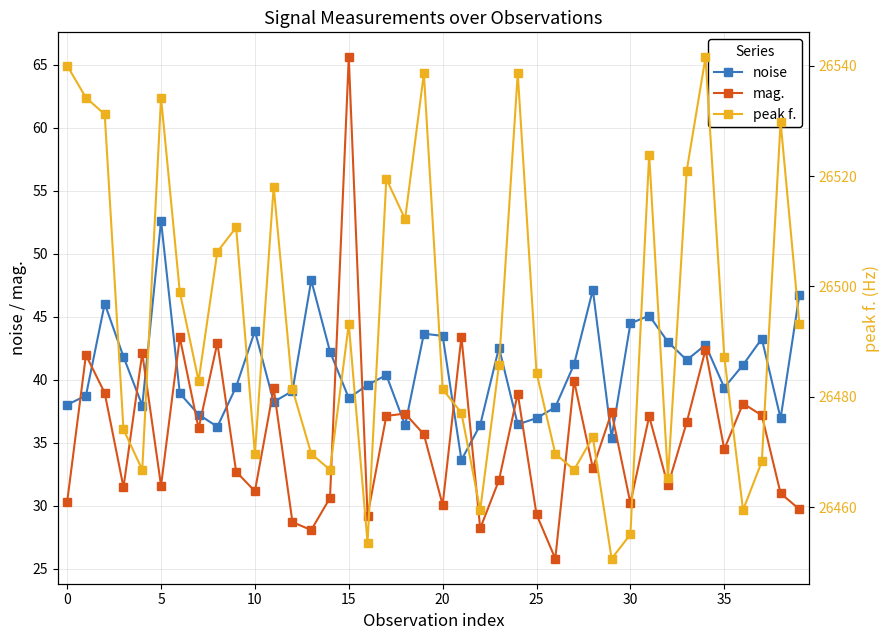

Reading right to left, transcribe all the data shown in this chart.

noise: 46.7	36.9	43.3	41.2	39.4	42.8	41.6	43.0	45.1	44.5	35.4	47.1	41.2	37.8	37.0	36.5	42.5	36.4	33.6	43.5	43.7	36.4	40.4	39.6	38.5	42.2	47.9	39.1	38.2	43.9	39.4	36.3	37.2	38.9	52.6	38.0	41.8	46.0	38.7	38.0
mag.: 29.7	31.0	37.2	38.1	34.5	42.4	36.6	31.6	37.1	30.2	37.4	33.0	39.9	25.8	29.3	38.9	32.0	28.2	43.4	30.1	35.7	37.3	37.1	29.2	65.6	30.6	28.1	28.7	39.3	31.2	32.7	42.9	36.1	43.4	31.6	42.1	31.5	38.9	42.0	30.3
peak f.: 26493.2	26529.8	26468.3	26459.5	26487.3	26541.5	26521.0	26465.3	26523.9	26455.1	26450.7	26472.7	26466.8	26469.7	26484.4	26538.6	26485.8	26459.5	26477.1	26481.4	26538.6	26512.2	26519.5	26453.6	26493.2	26466.8	26469.7	26481.4	26518.1	26469.7	26510.7	26506.3	26482.9	26499.0	26534.2	26466.8	26474.1	26531.2	26534.2	26540.0